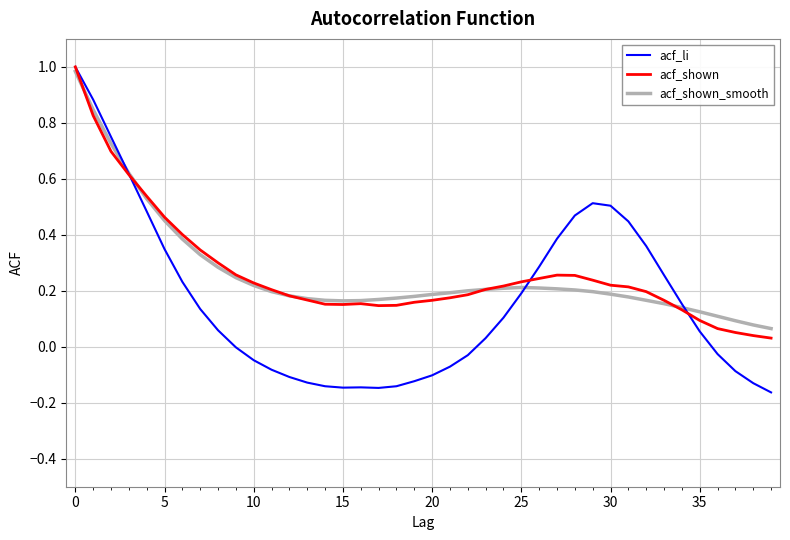

Which series has the widest spread of values?

acf_li